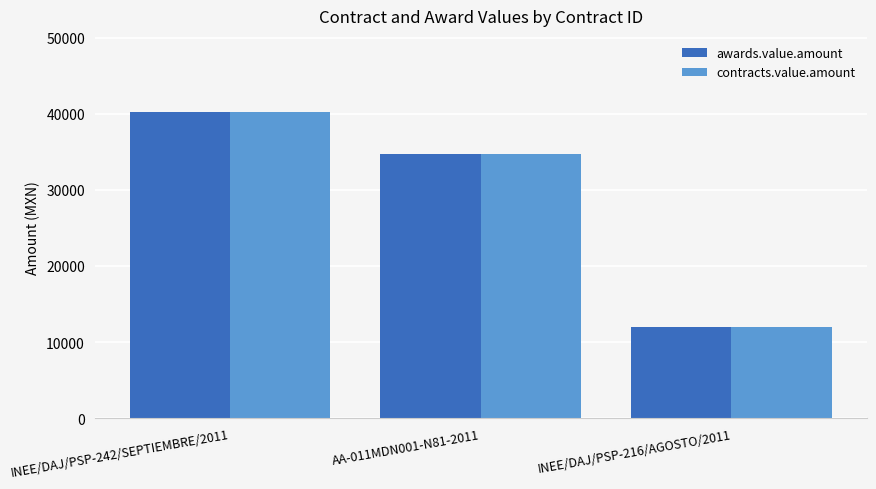

What is the greatest value displayed?

40200.0